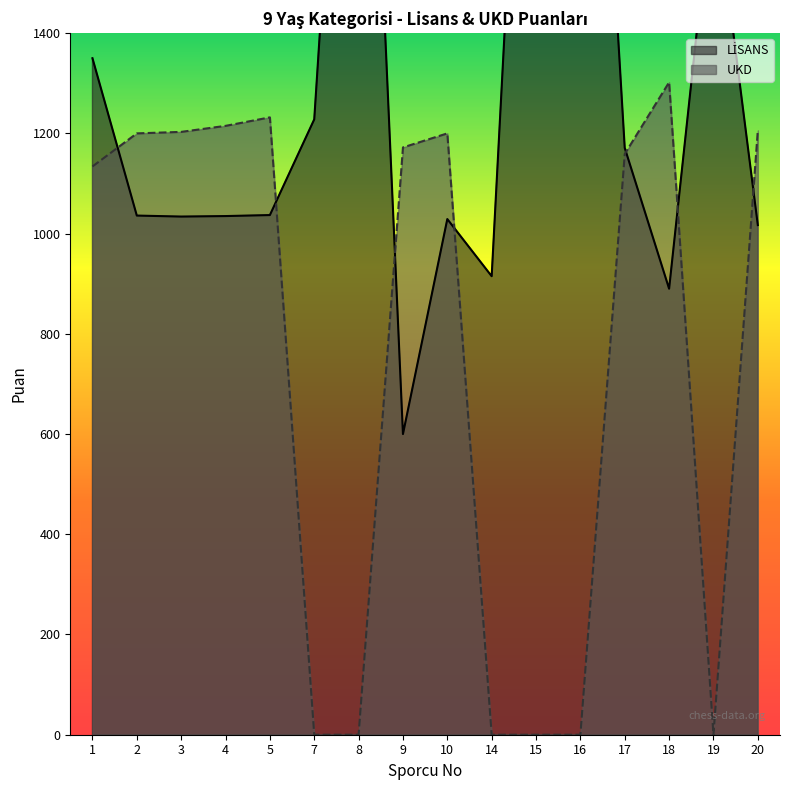

Reading left to right, extract all data points from this chart.

LİSANS: 1=1350	2=1036	3=1034	4=1035	5=1037	7=1228	8=2595	9=600	10=1029	14=915	15=2588	16=2658	17=1171	18=890	19=1712	20=1017
UKD: 1=1134	2=1200	3=1203	4=1215	5=1232	7=0	8=0	9=1172	10=1200	14=0	15=0	16=0	17=1159	18=1302	19=0	20=1206